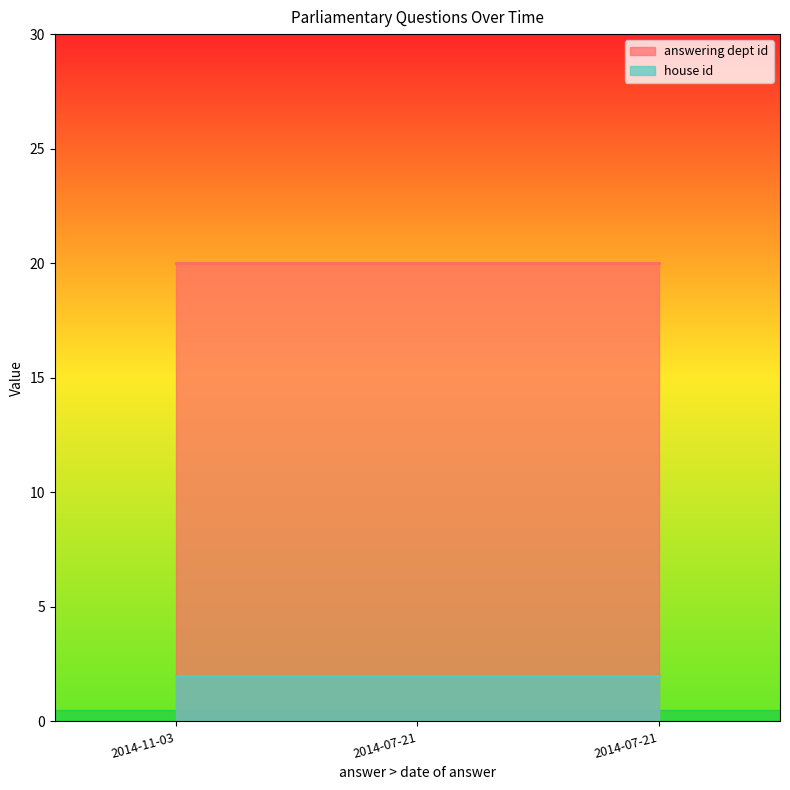

Where is answering dept id nearest to the value 20?

2014-11-03